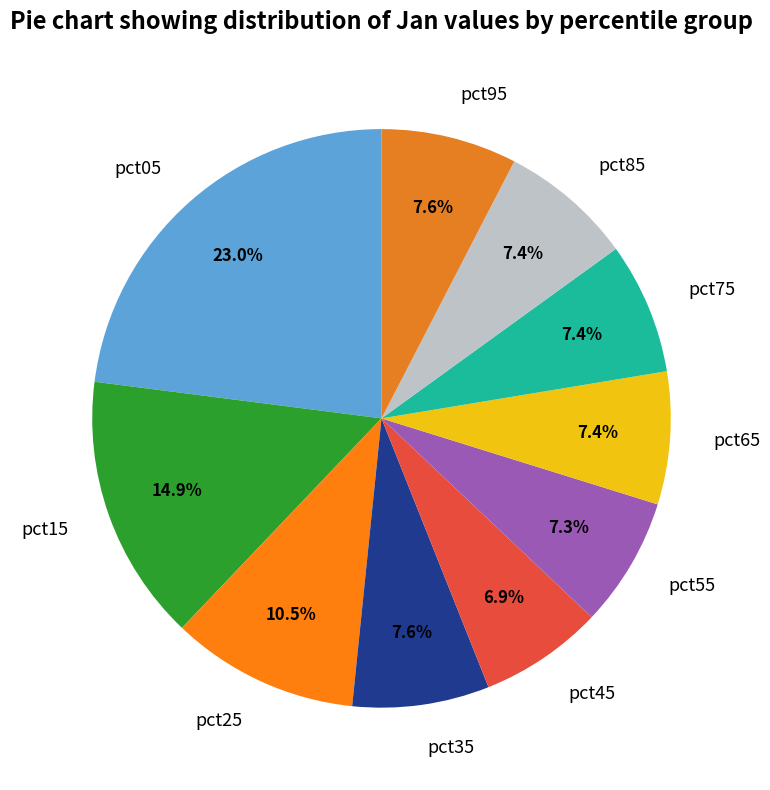

What portion of the pie excludes pct25?

89.5%